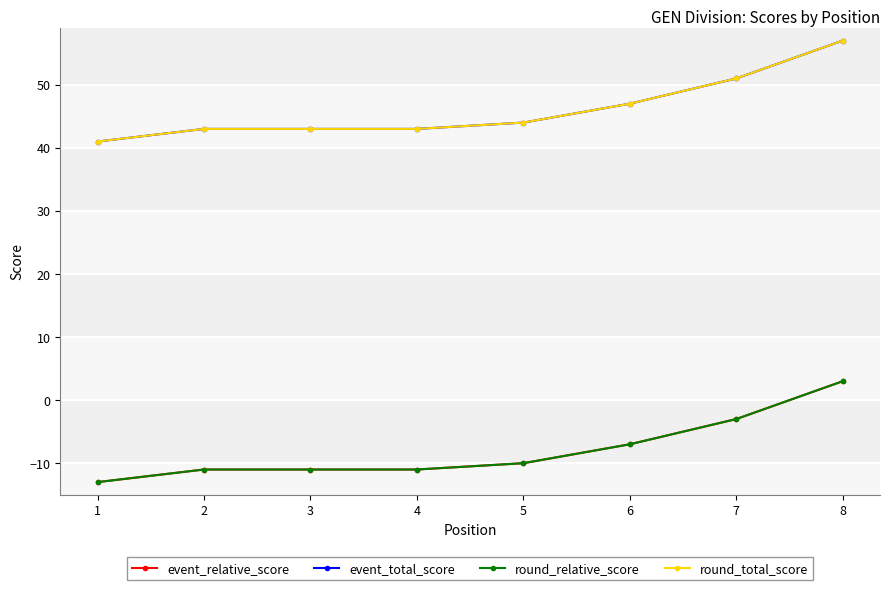

The value of round_total_score at 1 is 26. True or false?

False